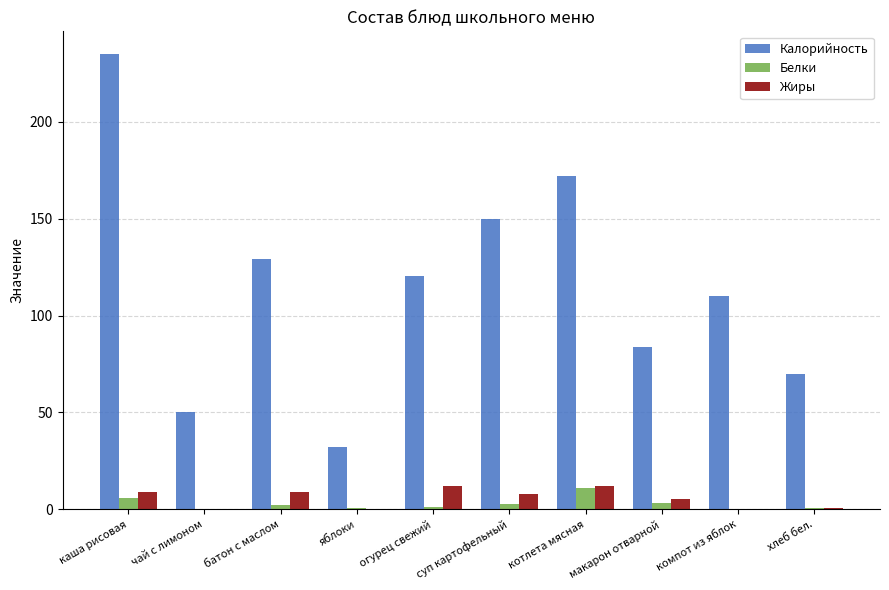

Which series changed the most between яблоки and макарон отварной?

Калорийность